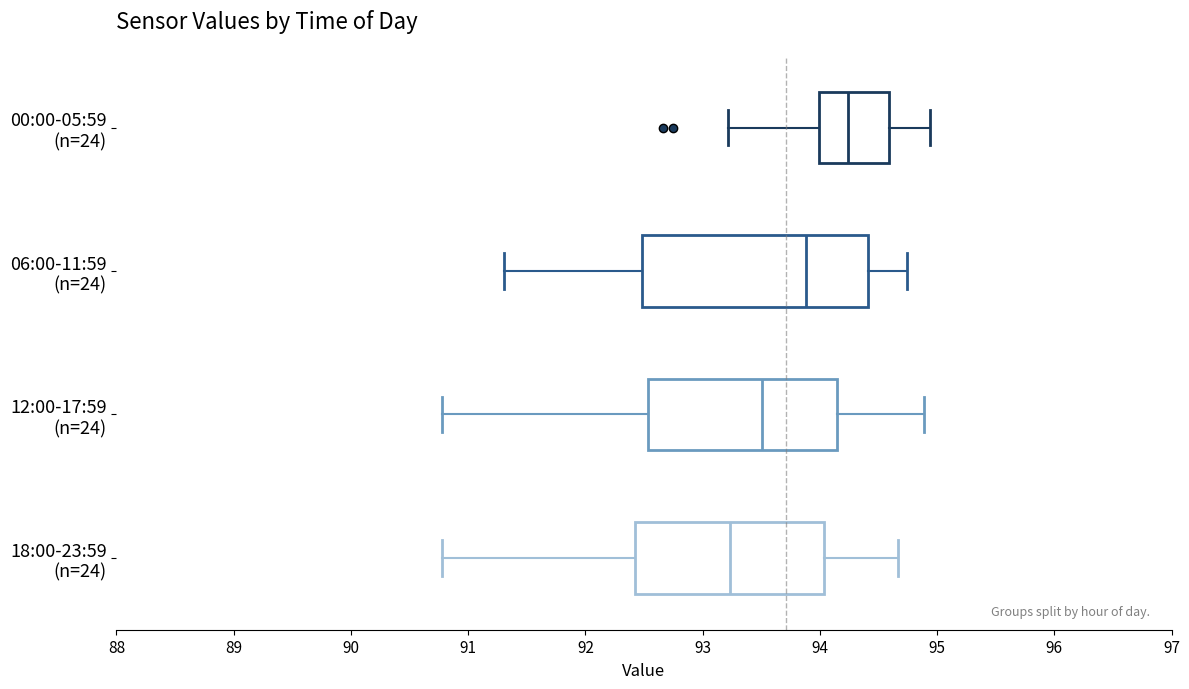

Which box has the furthest to the right median line?

00:00-05:59 (n=24)